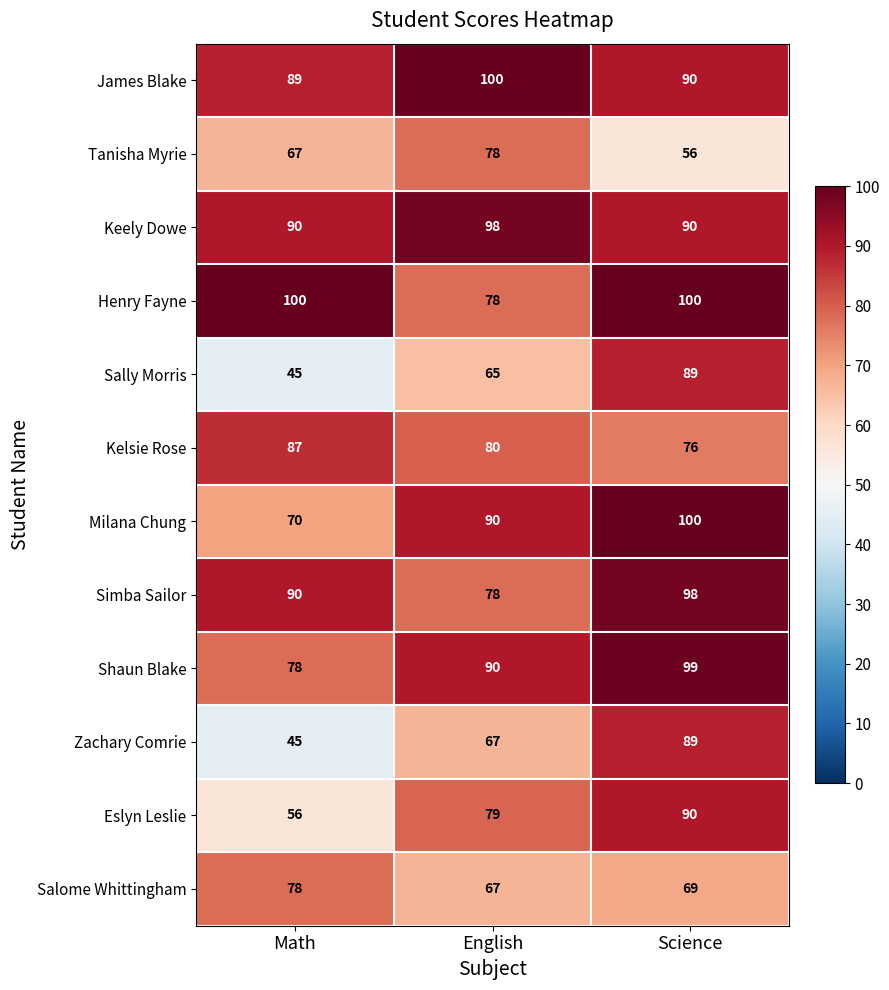

Is it true that Sally Morris equals 89 at Science?

True